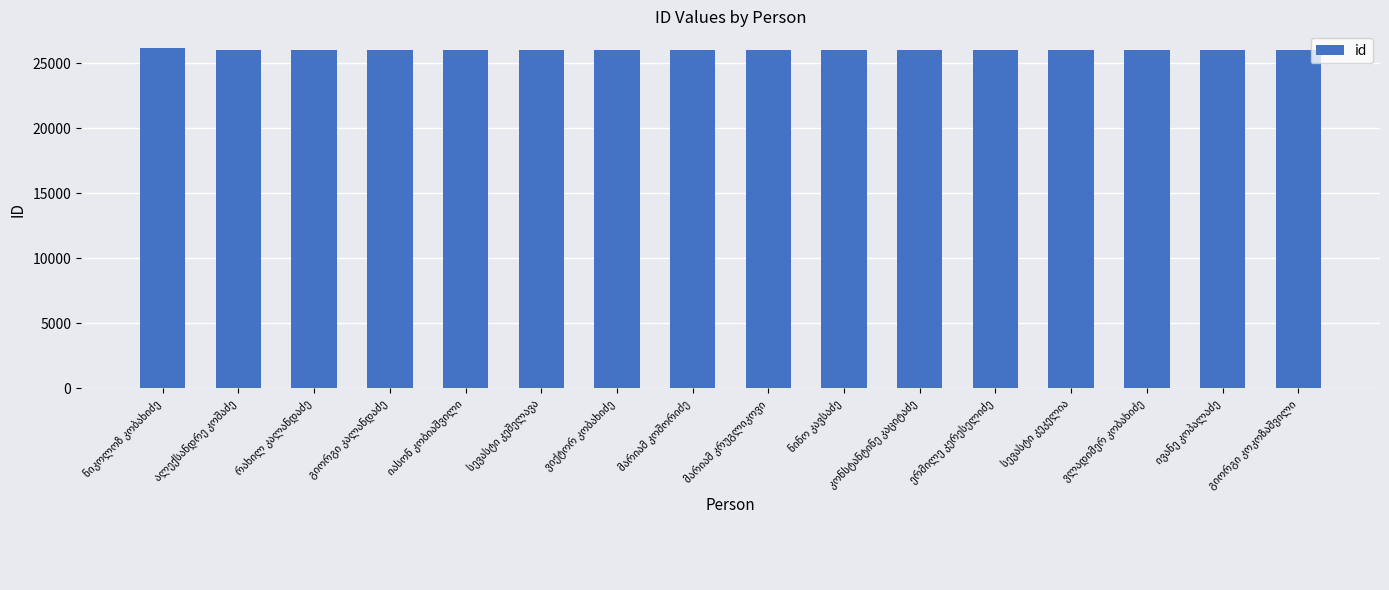

What is the value of the 6th bar from the left?

26039